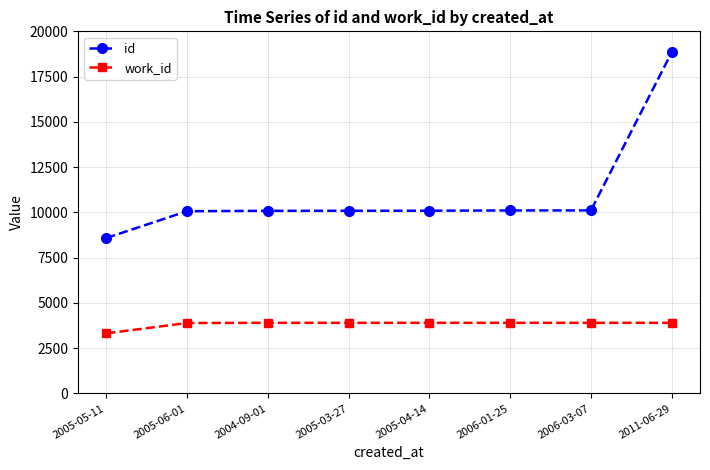

True or false: work_id and id intersect in this chart.

False